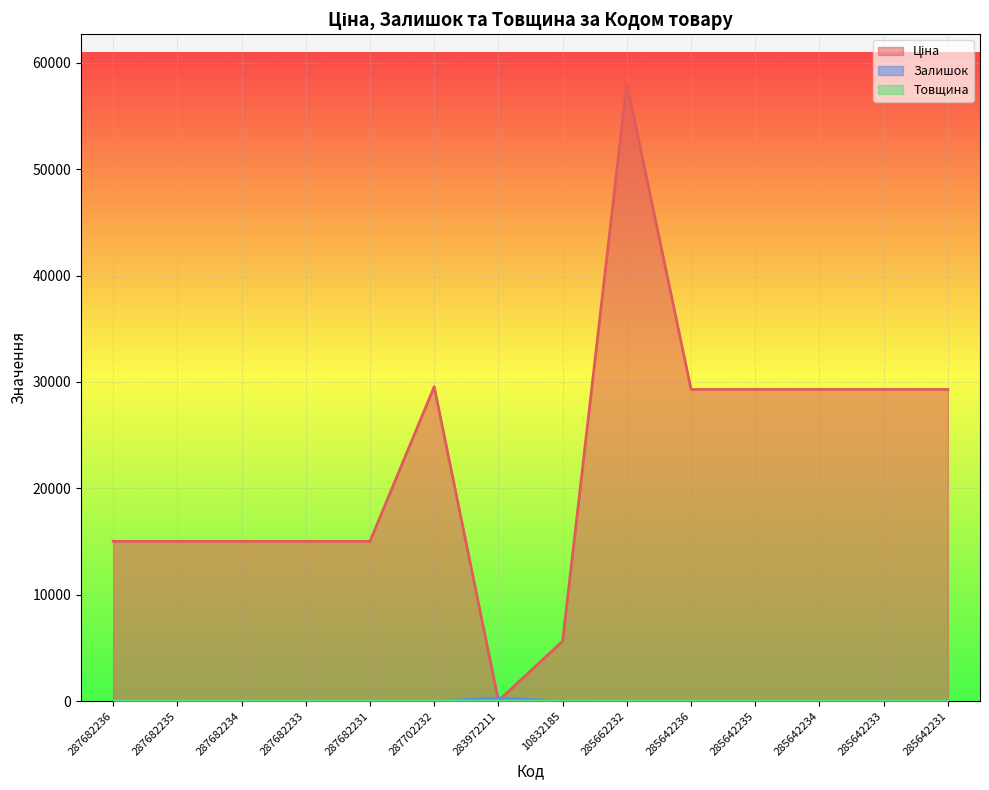

Rank the series at 287682236 from highest to lowest value.

Ціна, Товщина, Залишок